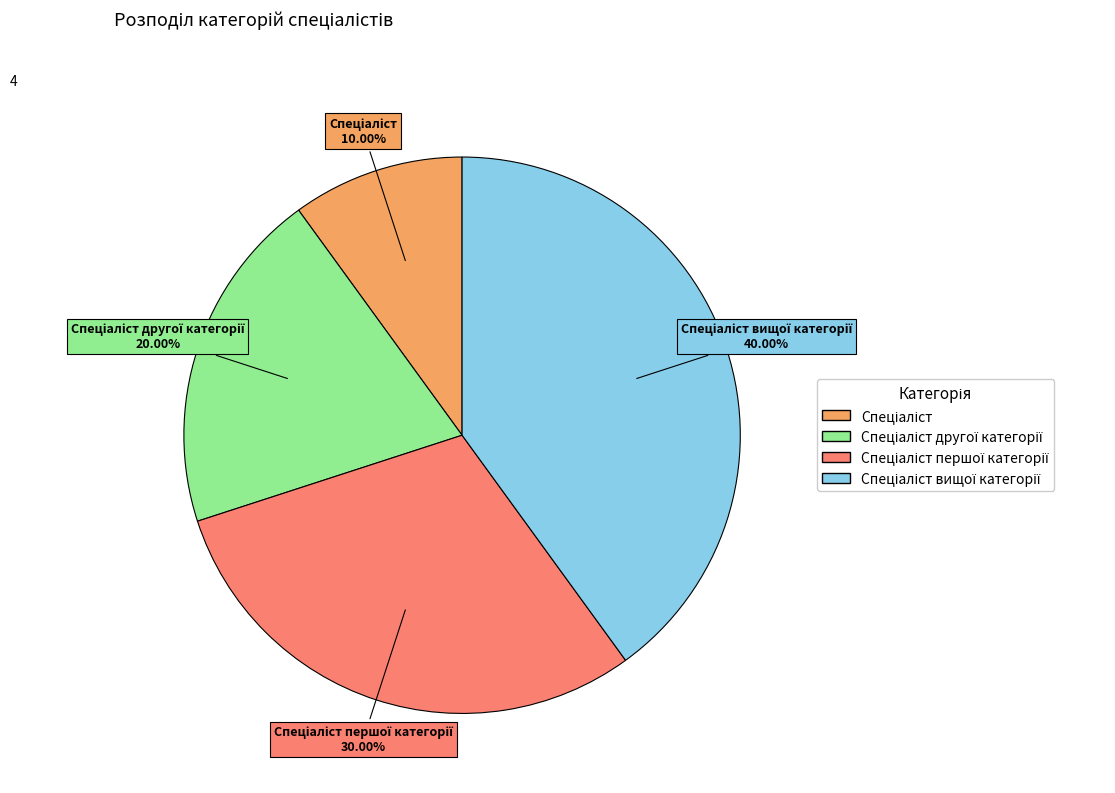

Is there a majority slice in this chart?

No